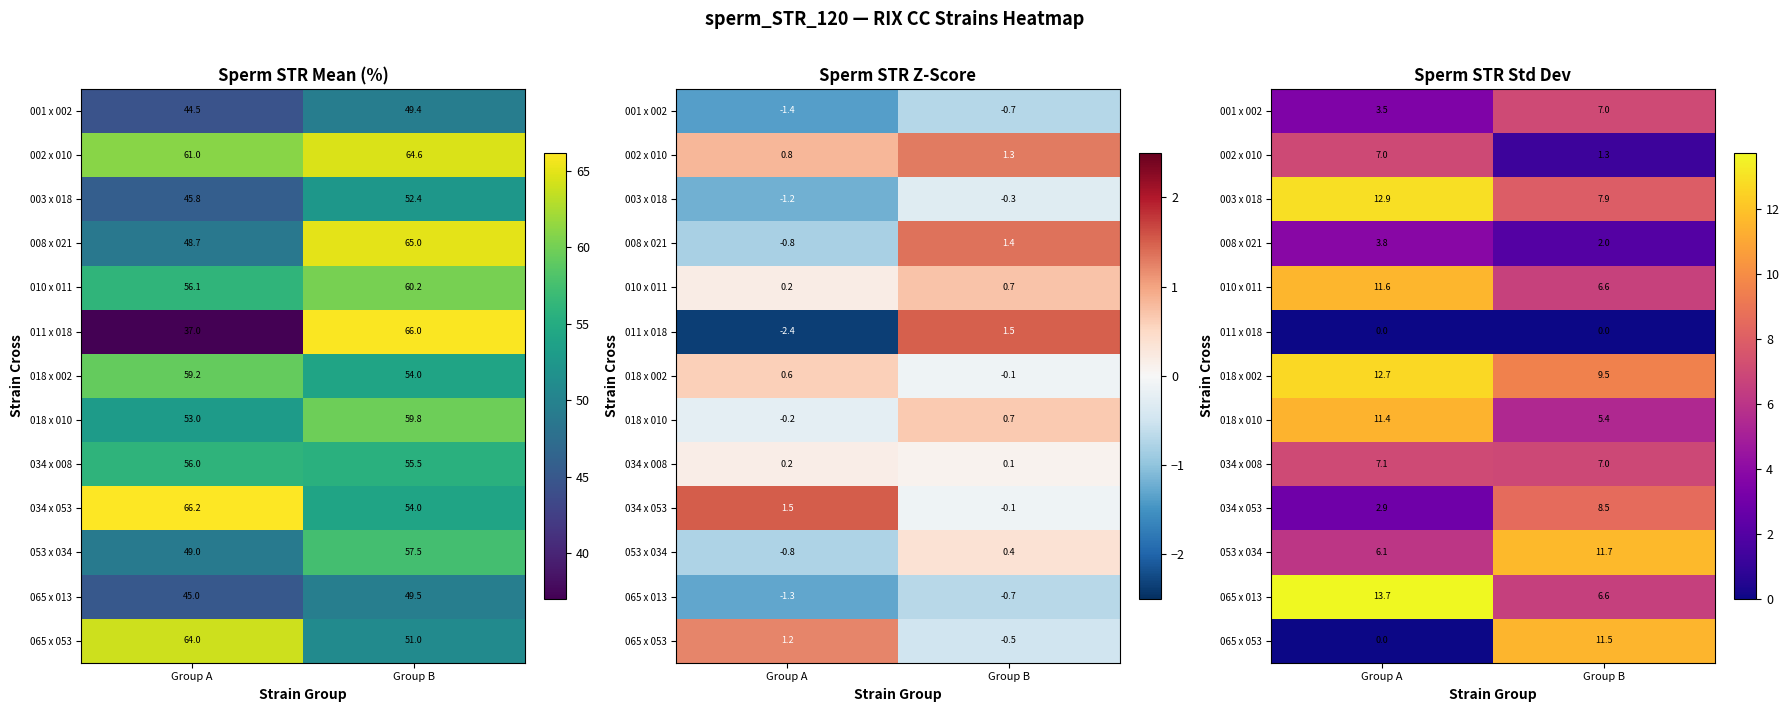

What is the spread (max minus min) of values at Group B?

11.7